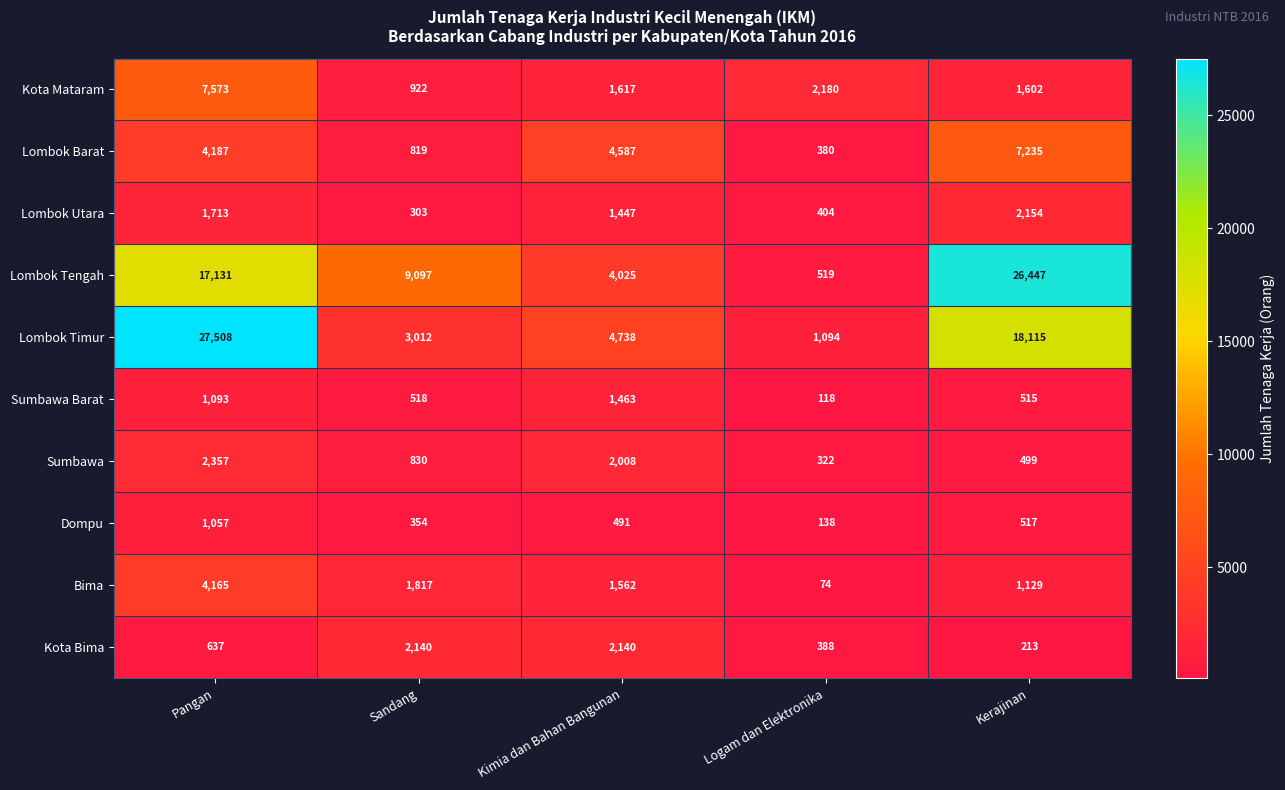

The value of Kota Bima at Kimia dan Bahan Bangunan is 813. True or false?

False